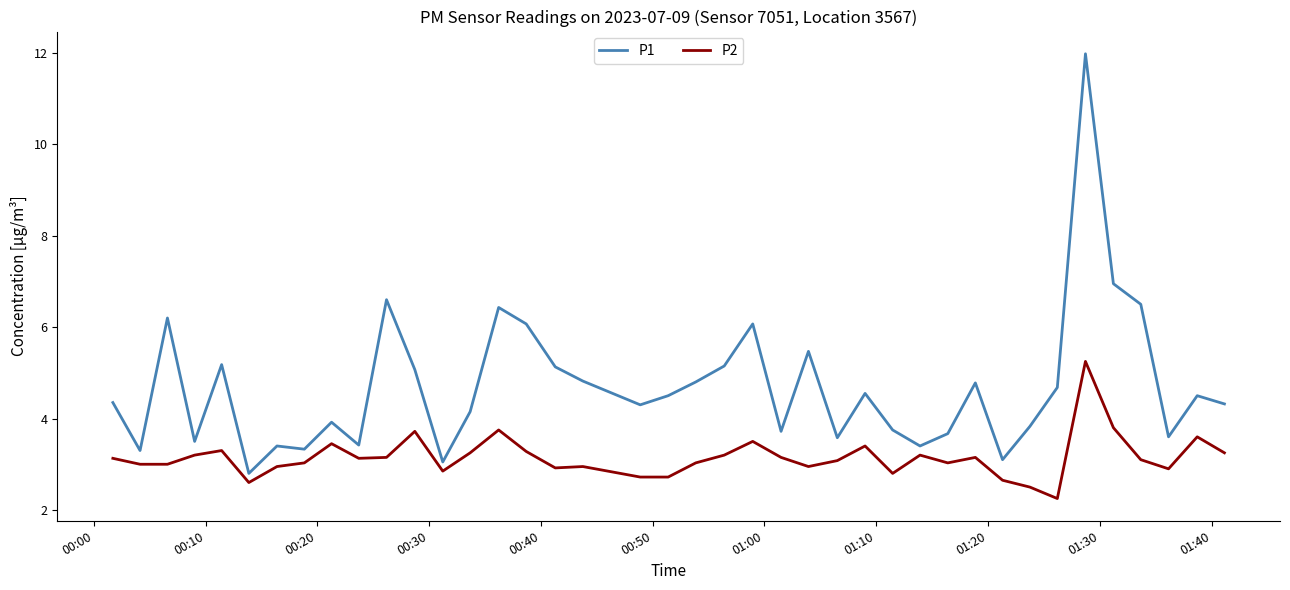

Rank the series by their average value, from lowest to highest.

P2, P1